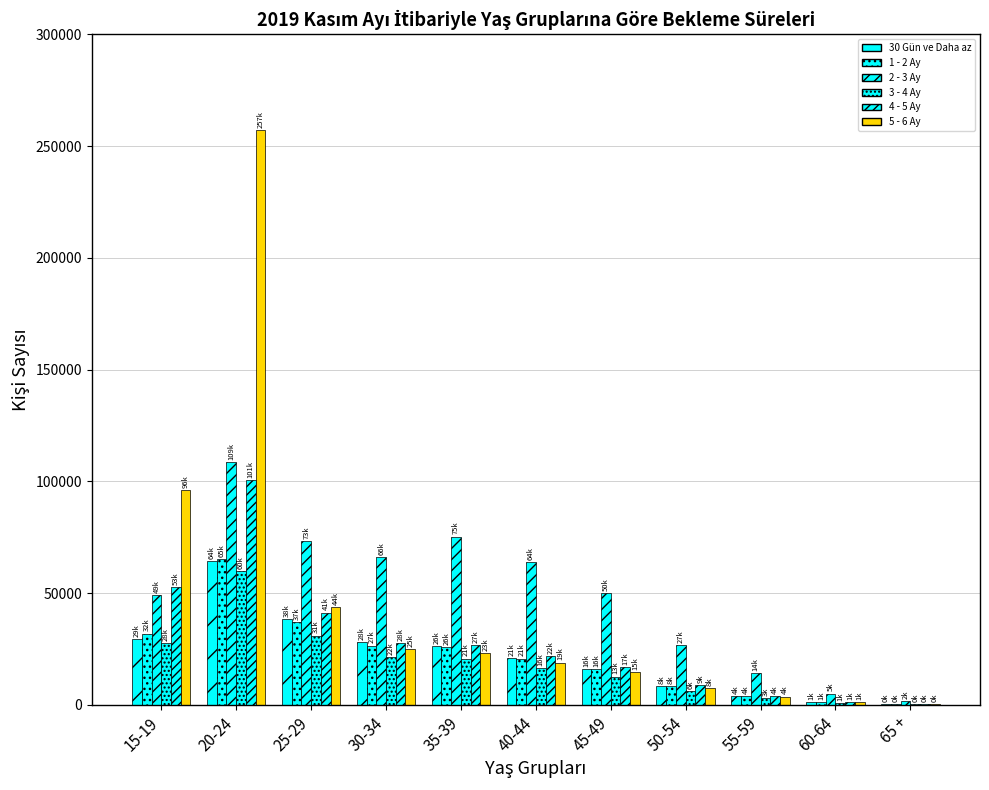

Rank the series by their maximum value, from highest to lowest.

5 - 6 Ay, 2 - 3 Ay, 4 - 5 Ay, 1 - 2 Ay, 30 Gün ve Daha az, 3 - 4 Ay